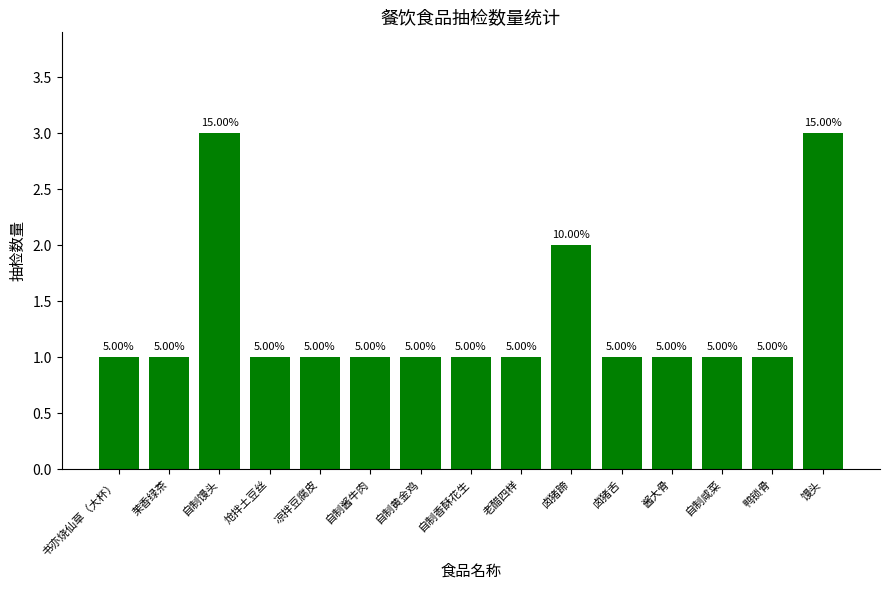

What is the value of the 14th bar from the left?

1